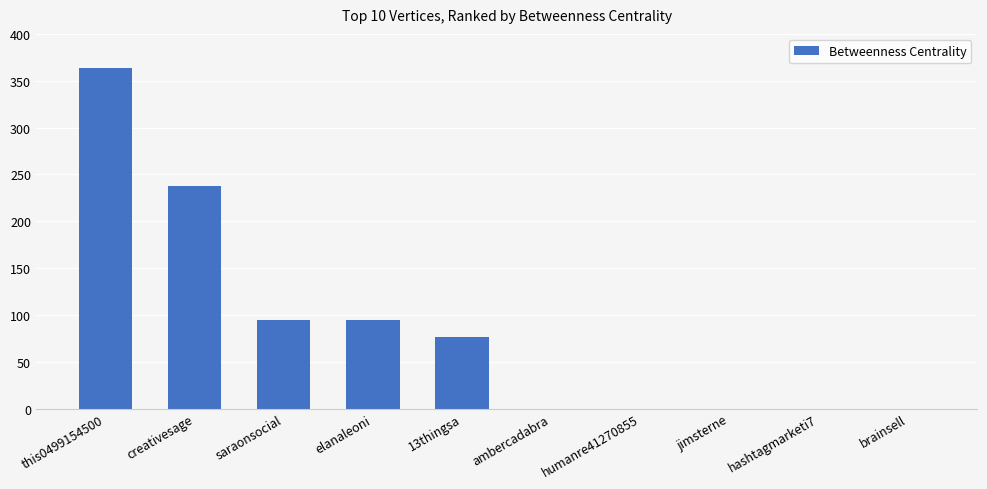

Reading right to left, extract all data points from this chart.

0	0	0	0	0	76	94	94	238	364